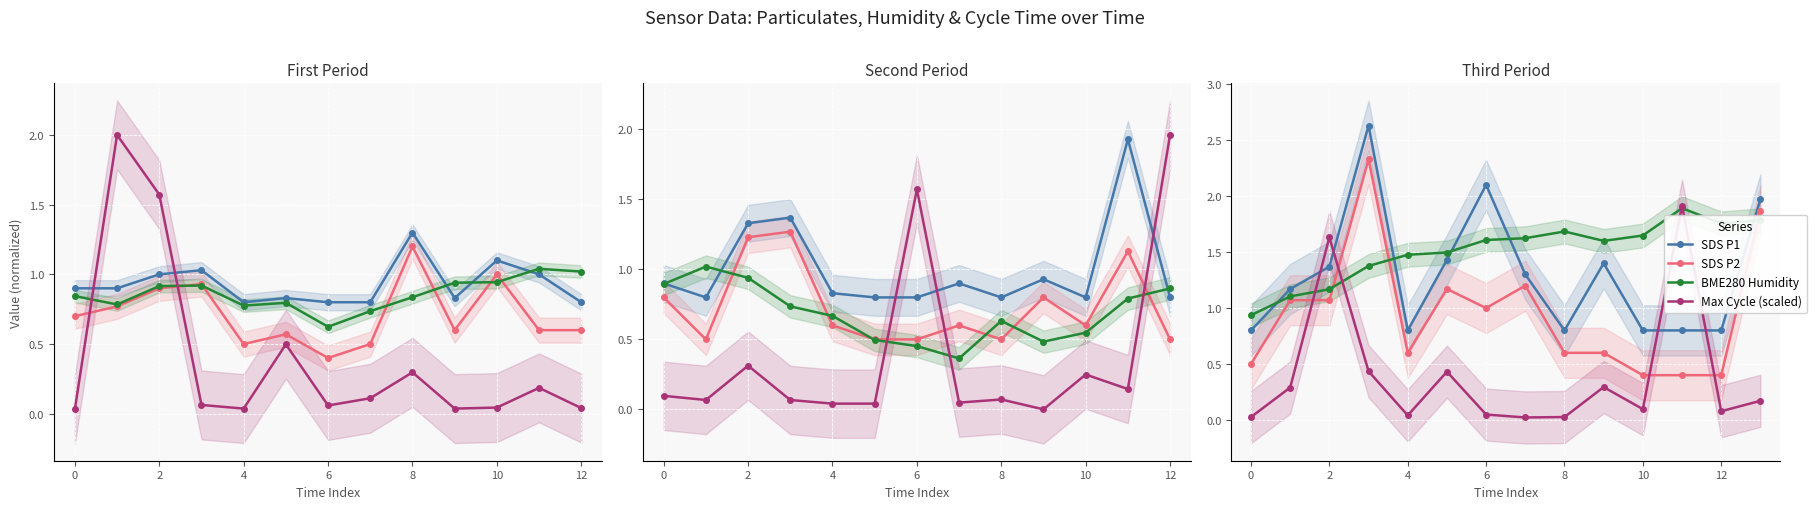

What is the approximate value of SDS P2 at 11?

0.4